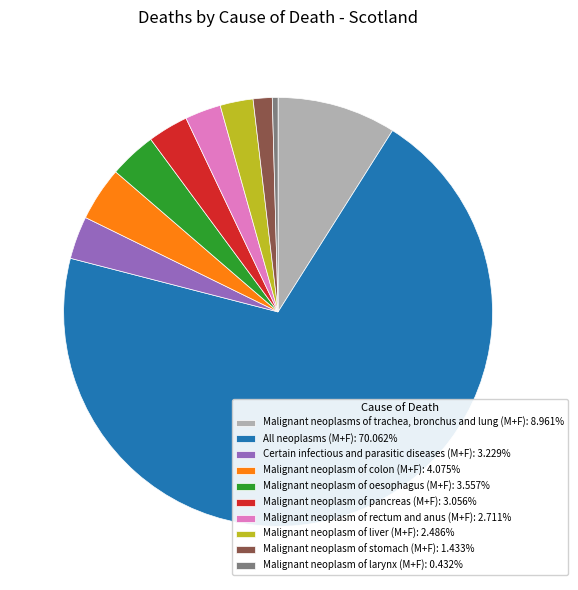

True or false: Certain infectious and parasitic diseases (M+F) accounts for 15% of the total.

False